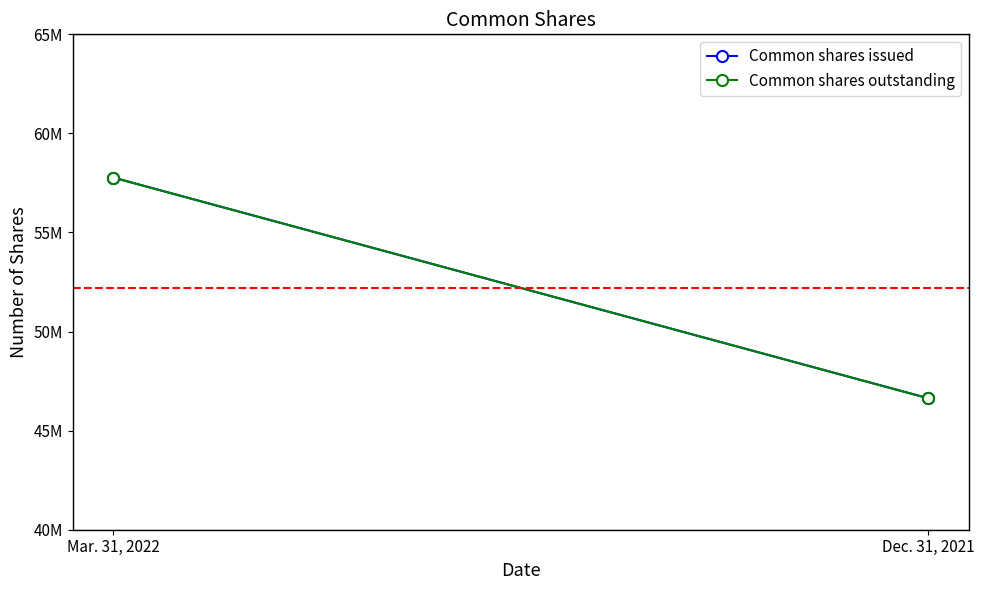

Is the value of Common shares outstanding at Dec. 31, 2021 greater than the value of Common shares issued at Mar. 31, 2022?

No